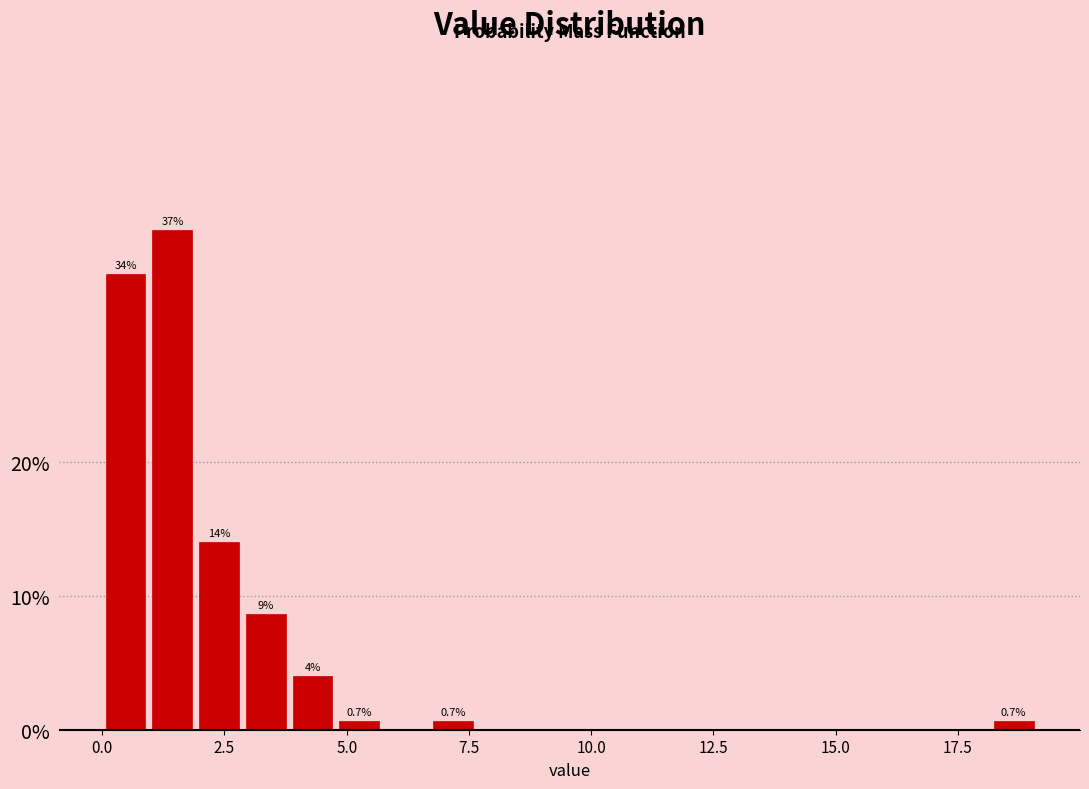

Read against the x-axis, roughly where is the centre of the tallest bar?

1.5